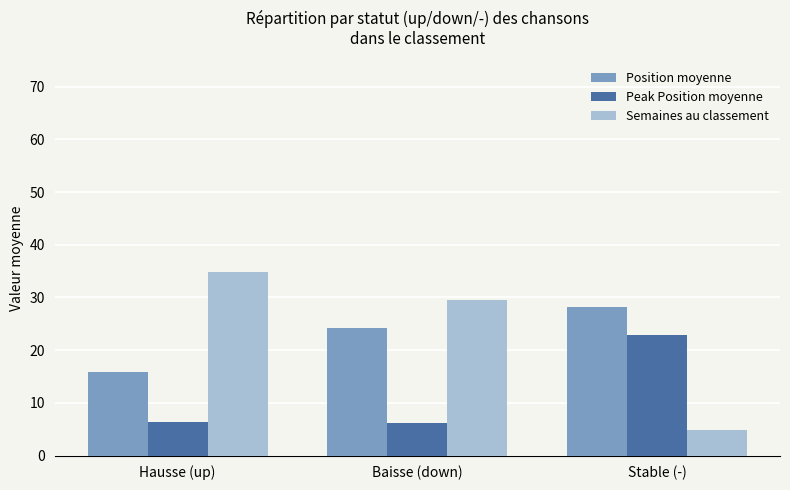

Is the value of Semaines au classement at Stable (-) greater than the value of Position moyenne at Baisse (down)?

No